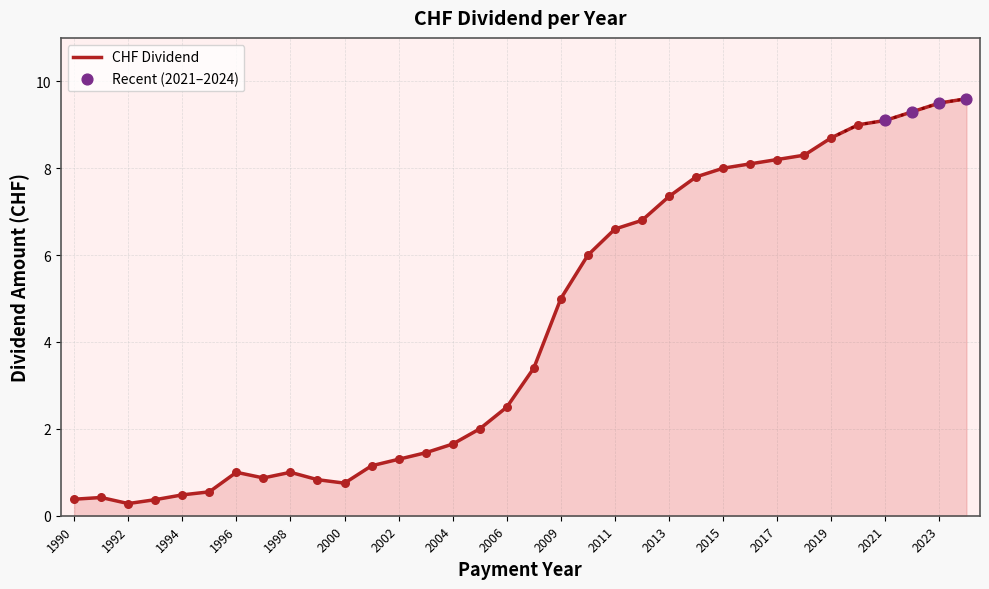

What is the change in value from 1999 to 2006?

+1.7